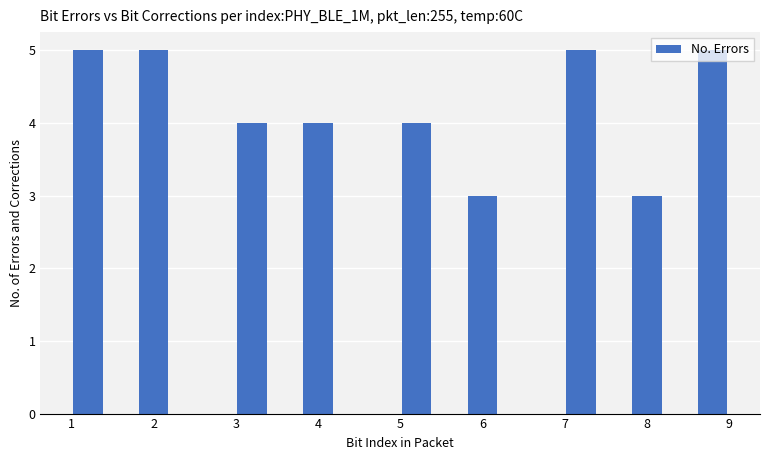

Reading left to right, transcribe this chart: for each bar, give the range it covers on the x-axis and its height. The values are not printed on the chart, so give them approximately, as read against the axis.

1.0 to 1.4: 5
1.4 to 1.8: 0
1.8 to 2.2: 5
2.2 to 2.6: 0
2.6 to 3.0: 0
3.0 to 3.4: 4
3.4 to 3.8: 0
3.8 to 4.2: 4
4.2 to 4.6: 0
4.6 to 5.0: 0
5.0 to 5.4: 4
5.4 to 5.8: 0
5.8 to 6.2: 3
6.2 to 6.6: 0
6.6 to 7.0: 0
7.0 to 7.4: 5
7.4 to 7.8: 0
7.8 to 8.2: 3
8.2 to 8.6: 0
8.6 to 9.0: 5